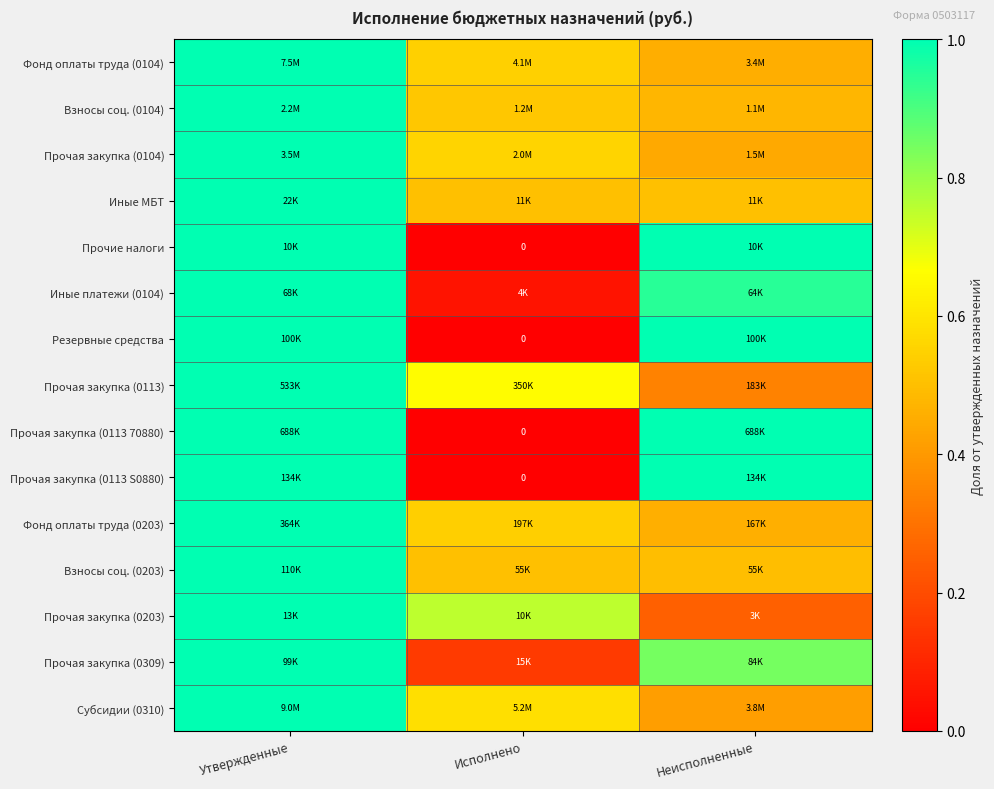

Is it true that Прочая закупка (0113 70880) equals 1.0 at Утвержденные?

True